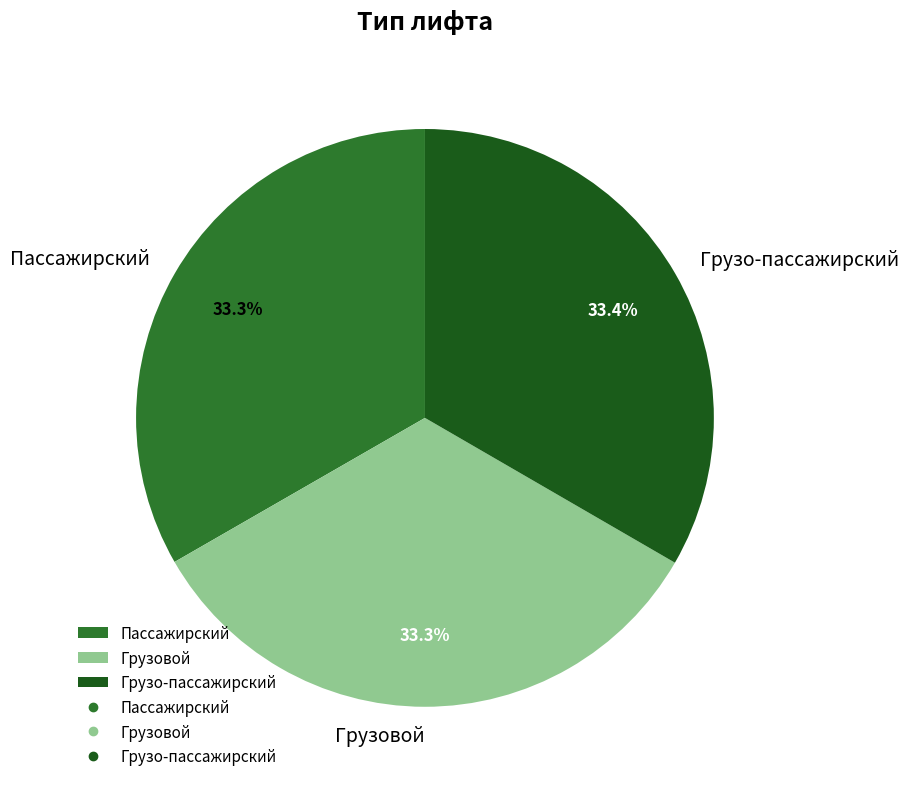

What is the ratio of the value at Грузо-пассажирский to the value at Пассажирский?

1.0